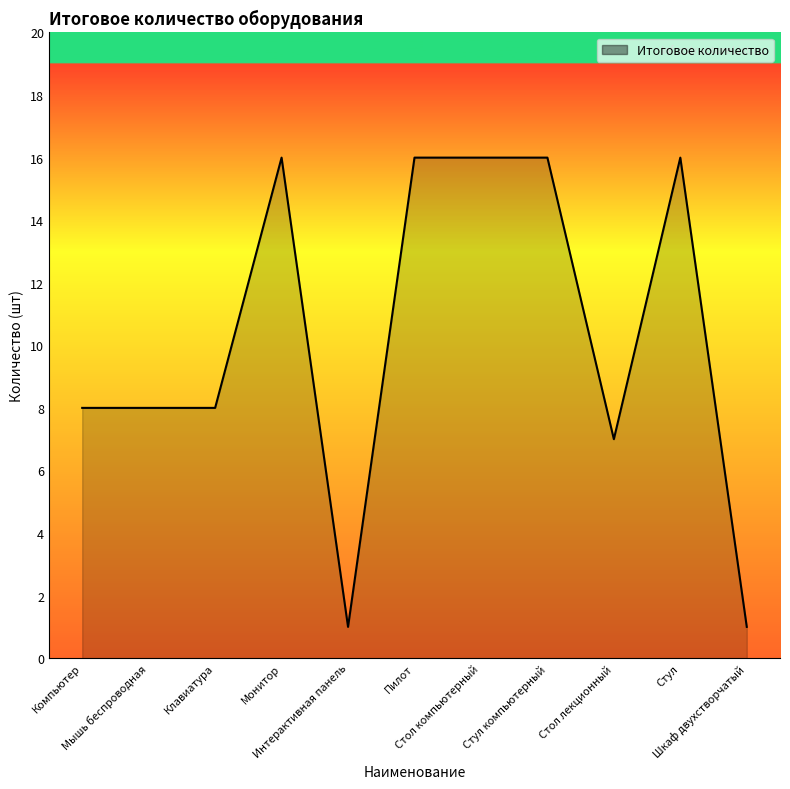

What is the greatest value displayed?

16